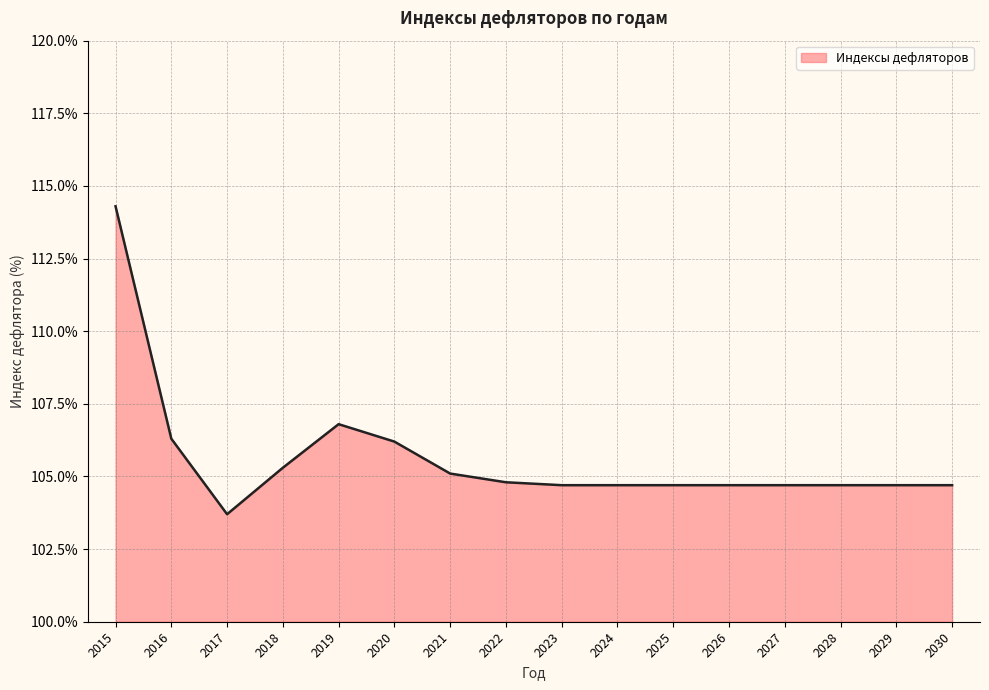

Reading right to left, list all the values displayed in this chart.

104.7	104.7	104.7	104.7	104.7	104.7	104.7	104.7	104.8	105.1	106.2	106.8	105.3	103.7	106.3	114.3